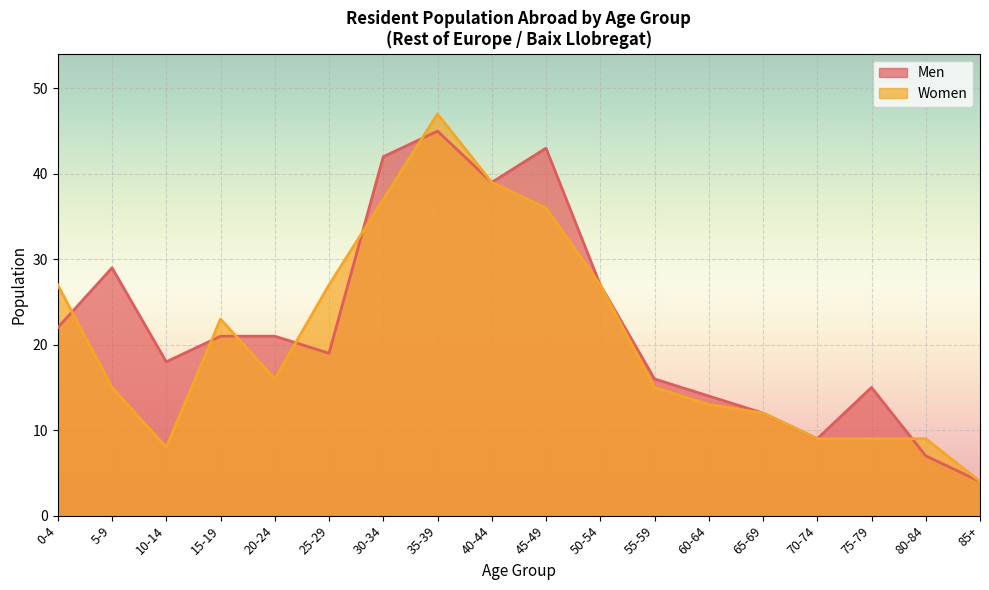

Which category has the highest value across all series?

35-39